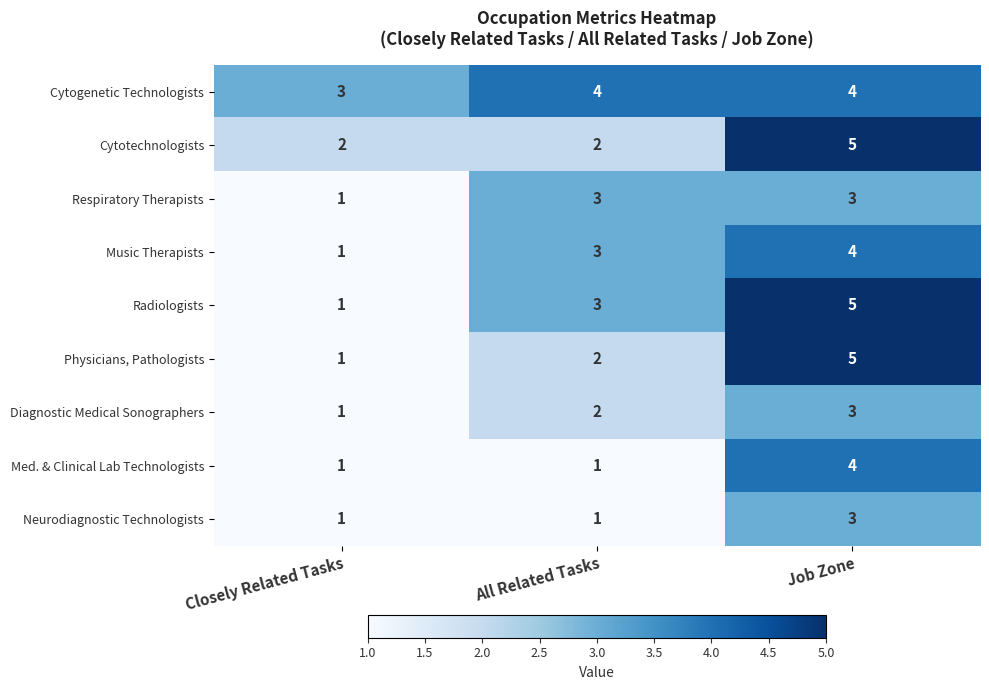

How many values in the Music Therapists series are below 3?

1